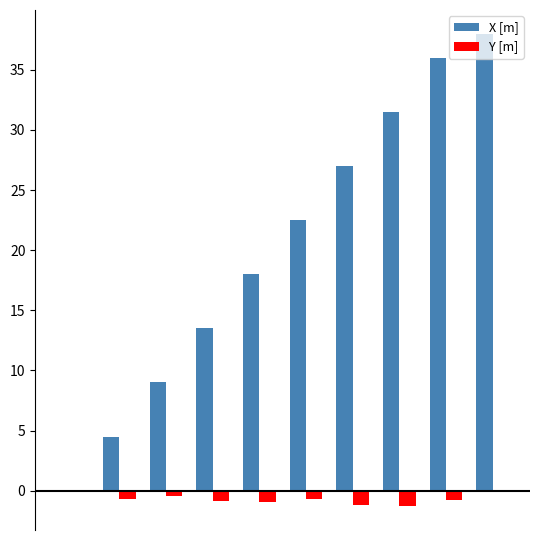

What is the sum of all Y [m] values?

-6.9